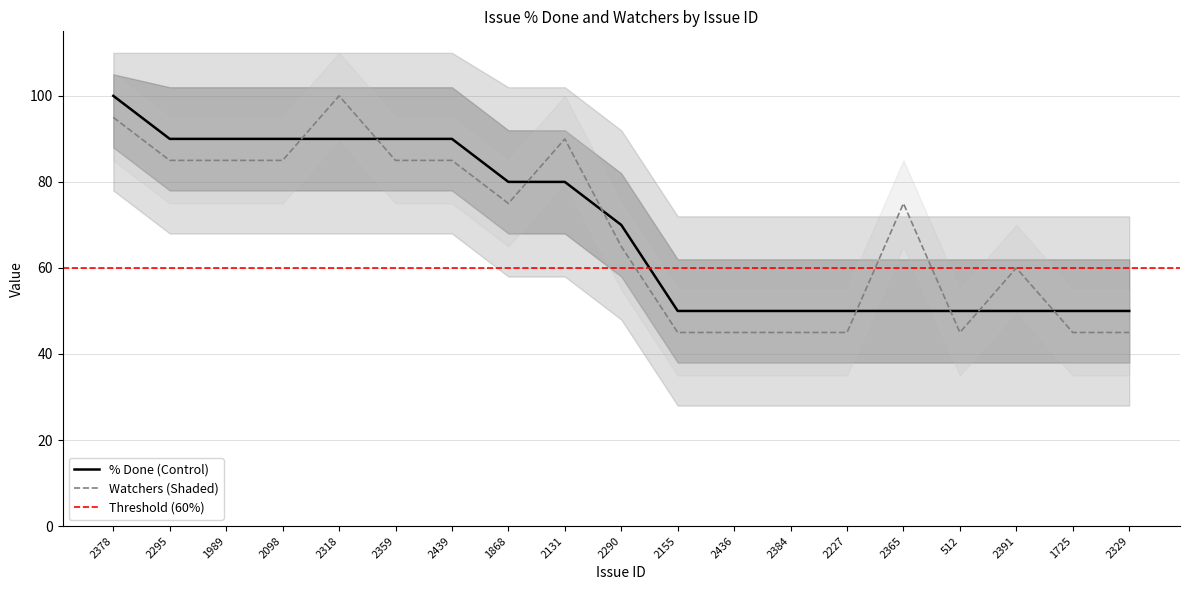

Read the value at 2155, to the nearest 10.

50